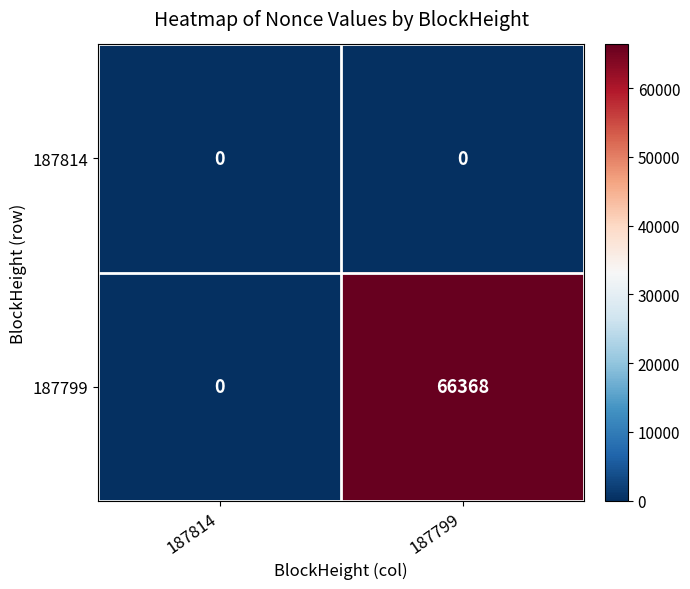

Is it true that 187814 equals 0 at 187814?

True